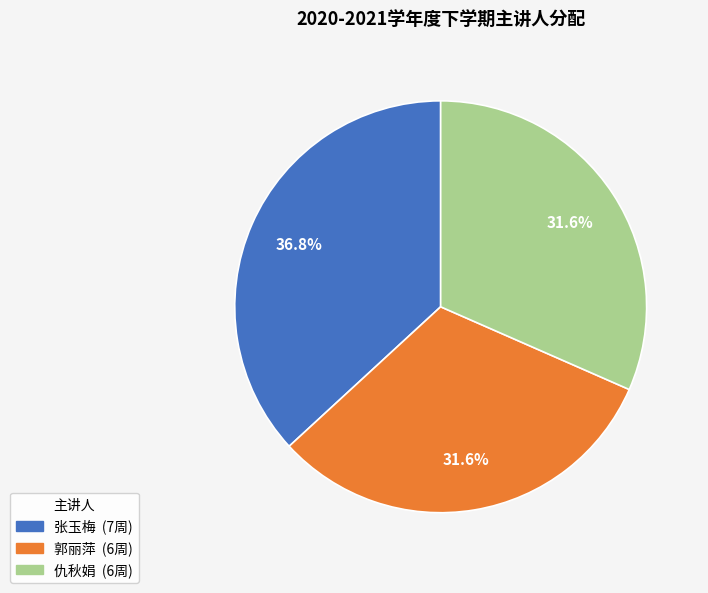

The 仇秋娟 slice represents 32% of the pie. True or false?

True